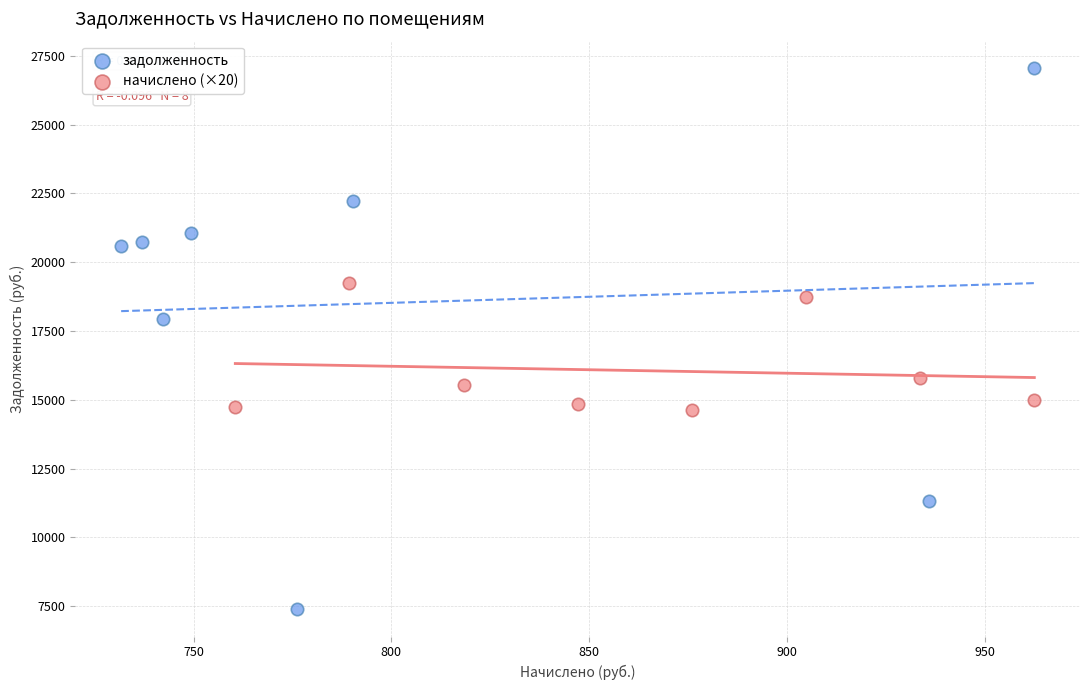

Which series reaches the minimum Y coordinate?

задолженность